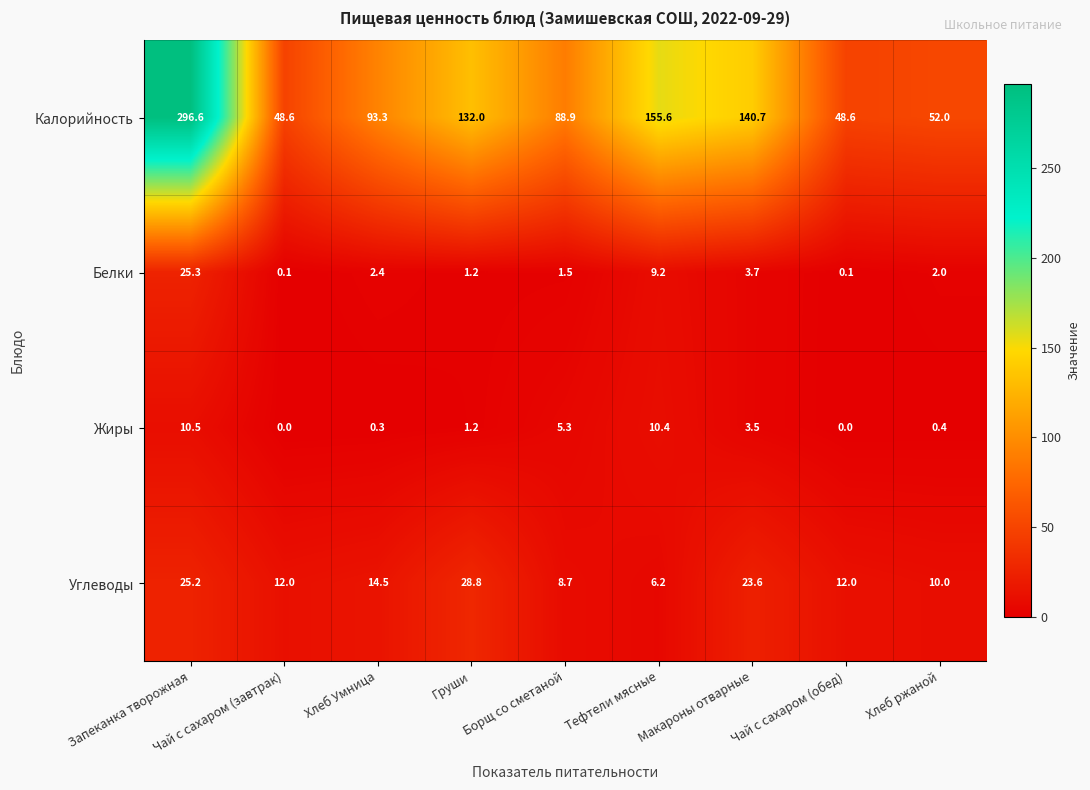

What is the difference between the second highest and second lowest values in the Калорийность series?

107.0